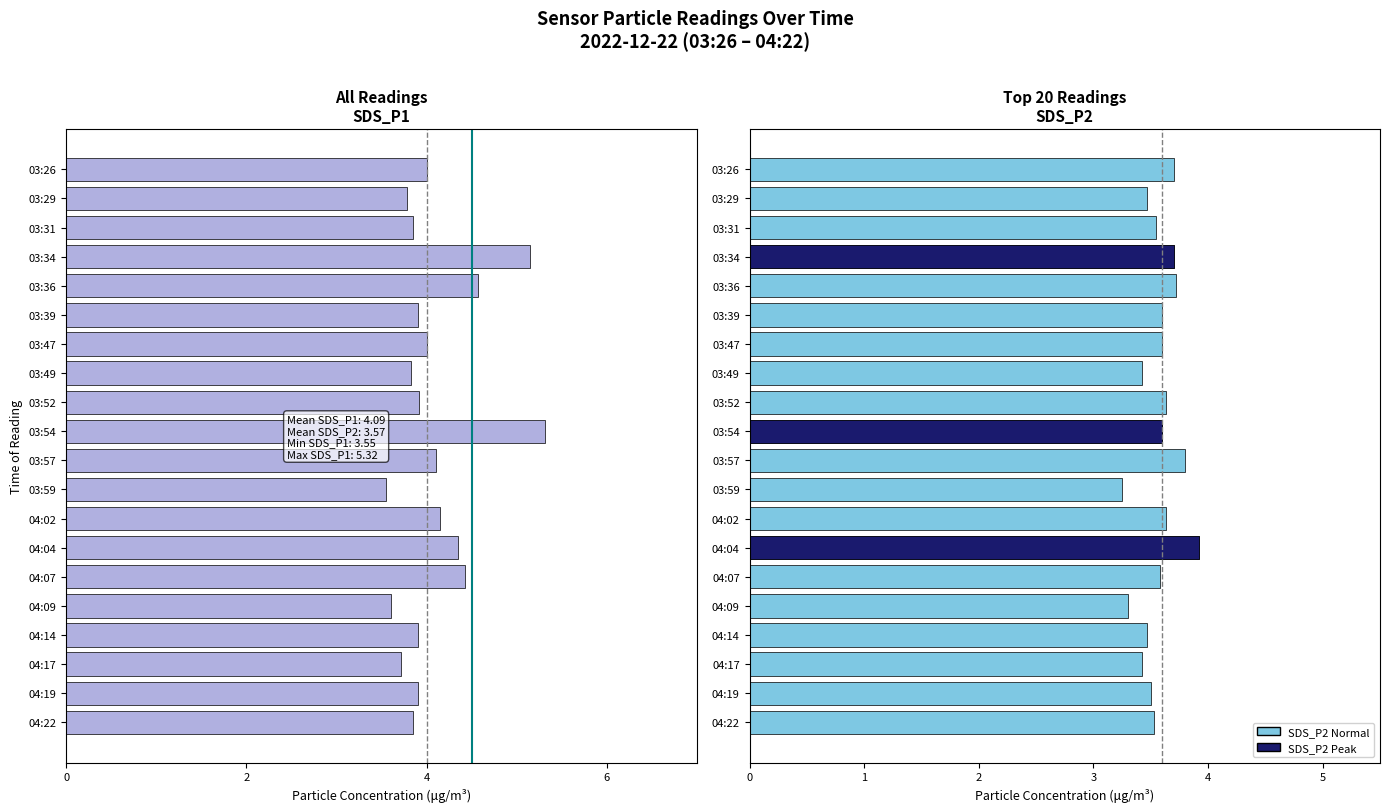

Is the value of SDS_P1 at 03:57 greater than the value of SDS_P2 at 04:02?

Yes